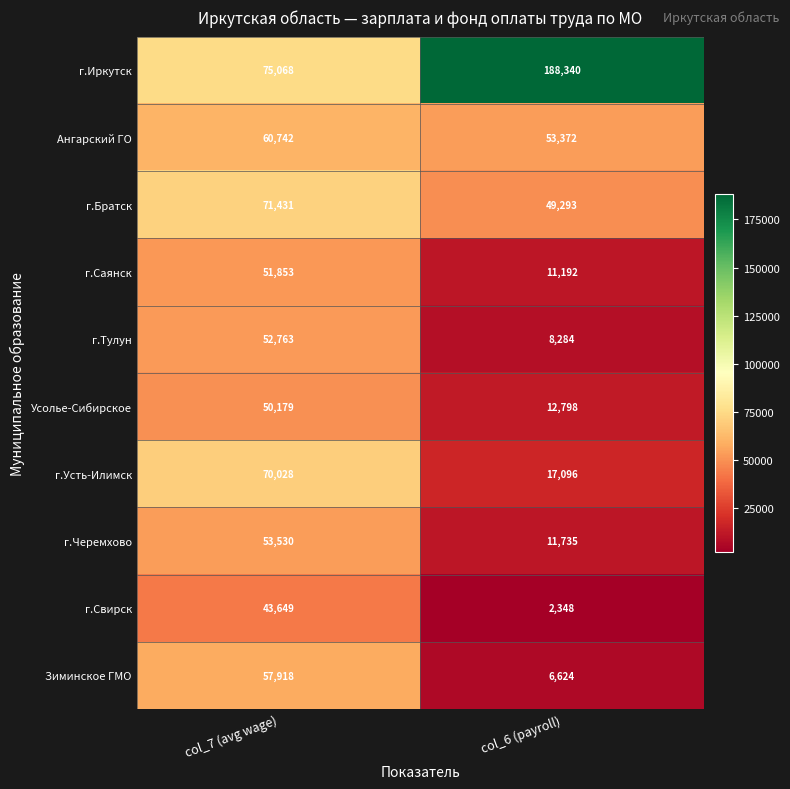

At which category is the sum across all series the highest?

col_7 (avg wage)